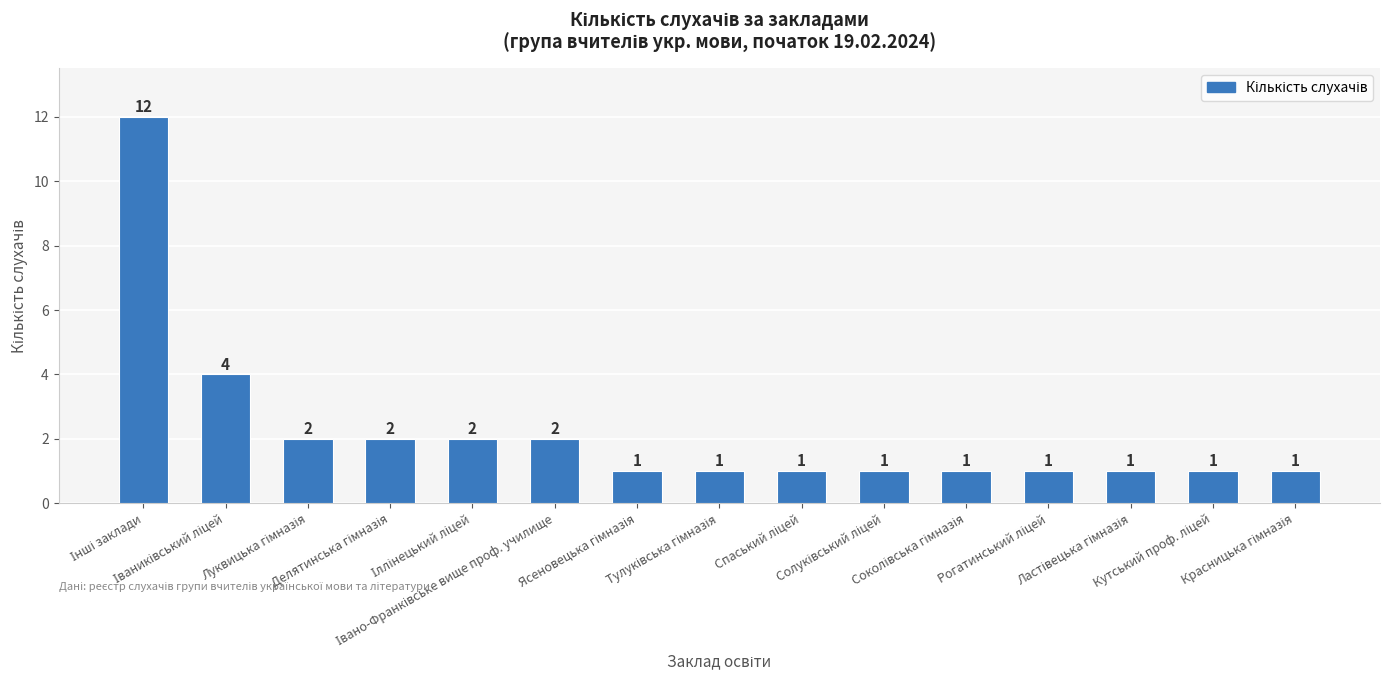

What is the maximum value shown in the chart?

12